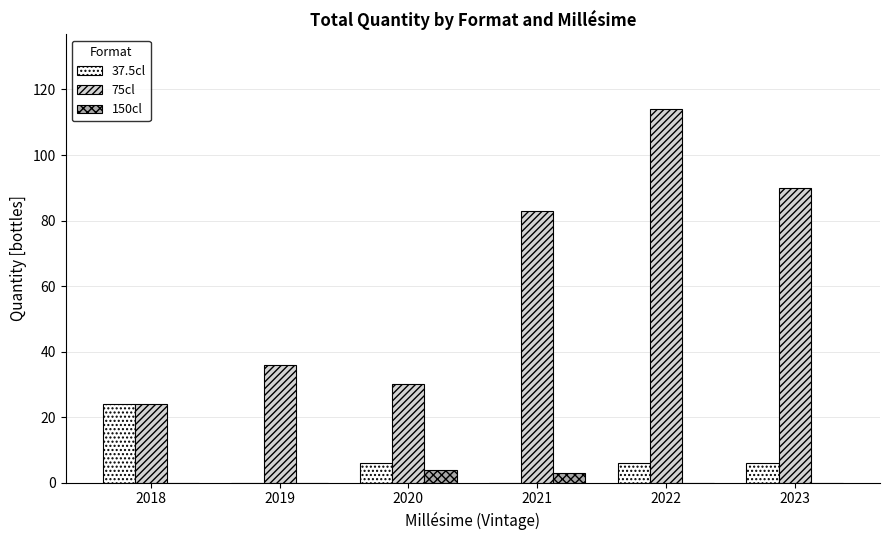

Is the value of 75cl at 2018 greater than the value of 37.5cl at 2023?

Yes